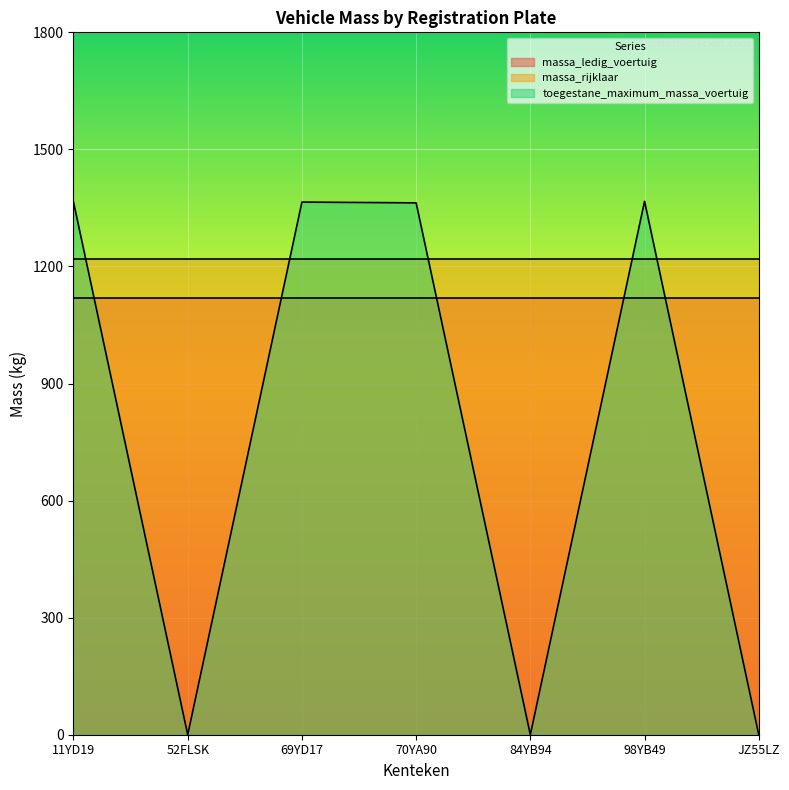

The toegestane_maximum_massa_voertuig series shows 0 at JZ55LZ. True or false?

True